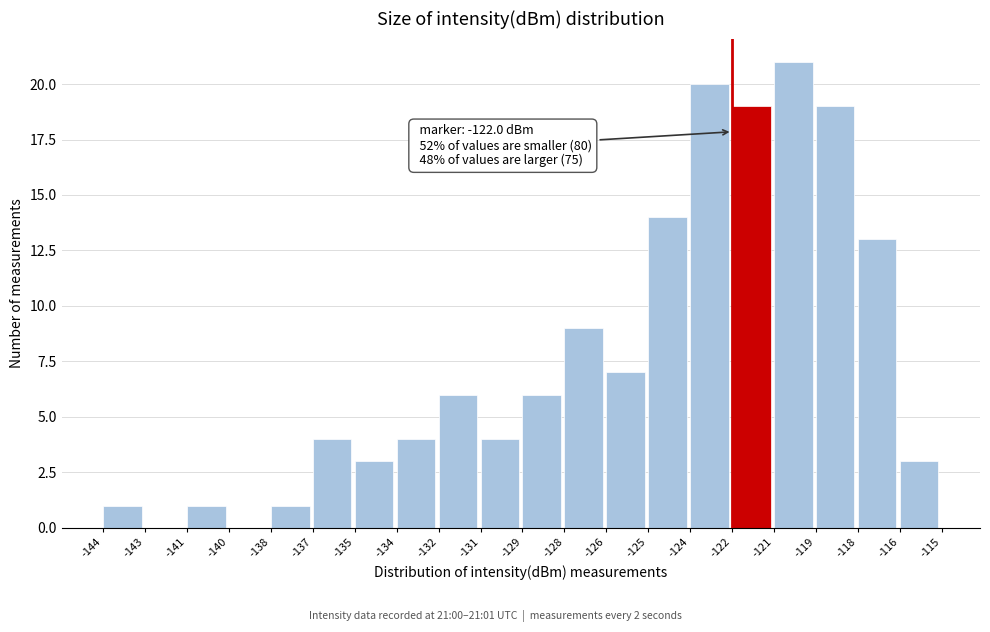

Reading right to left, transcribe all the data shown in this chart.

-116=3	-118=13	-119=19	-121=21	-122=19	-124=20	-125=14	-126=7	-128=9	-129=6	-131=4	-132=6	-134=4	-135=3	-137=4	-138=1	-140=0	-141=1	-143=0	-144=1